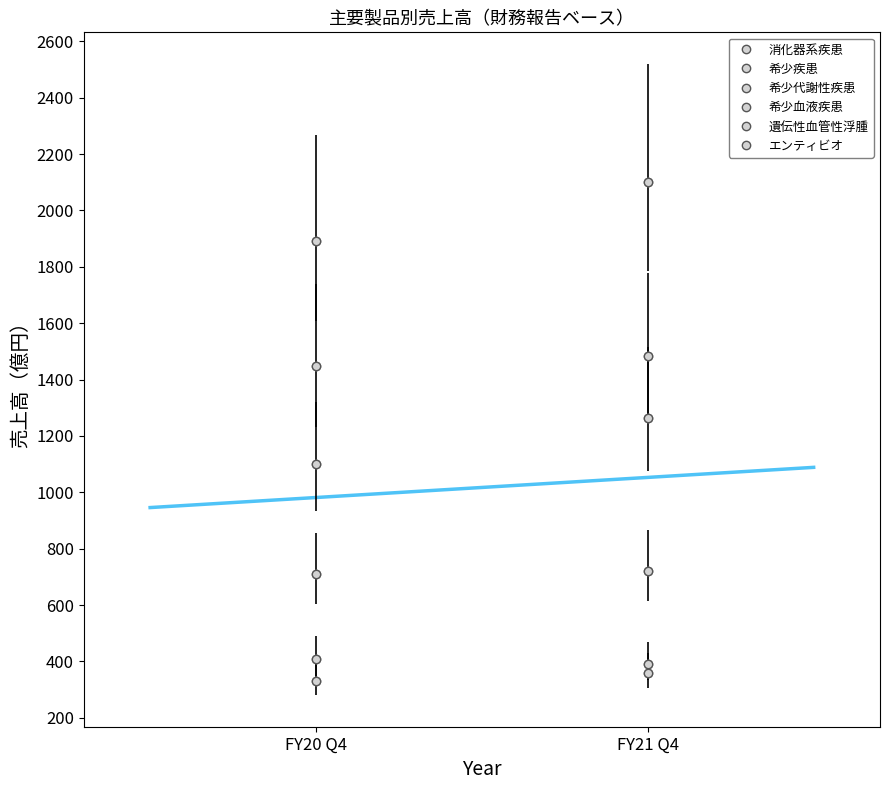

True or false: 希少血液疾患 has a value of 390 at FY20 Q4.

False